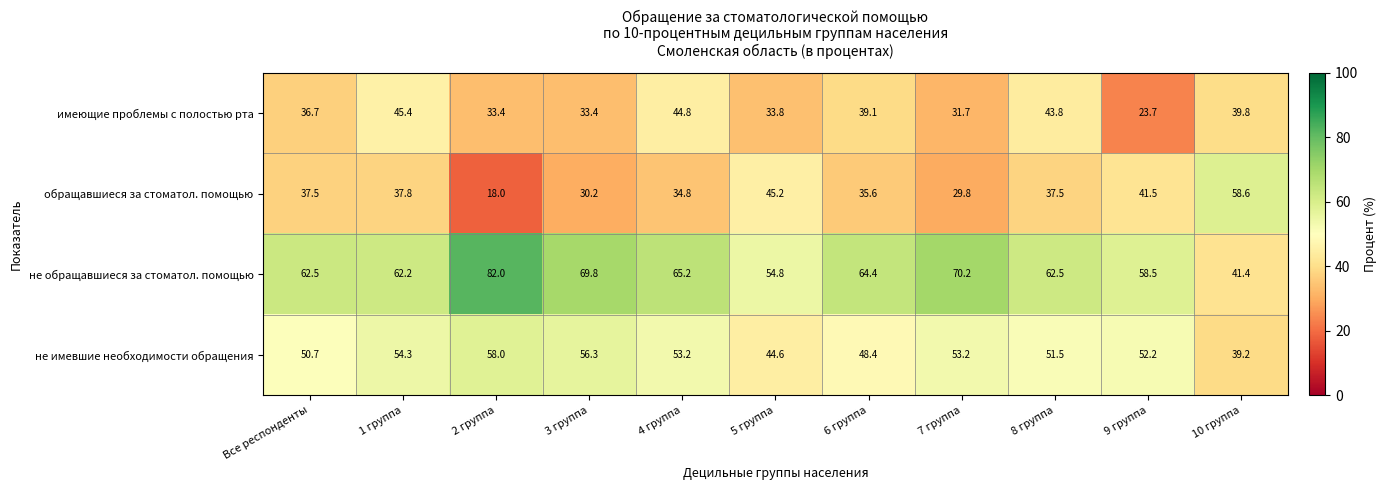

What is the difference between the maximum and minimum values in the имеющие проблемы с полостью рта series?

21.7